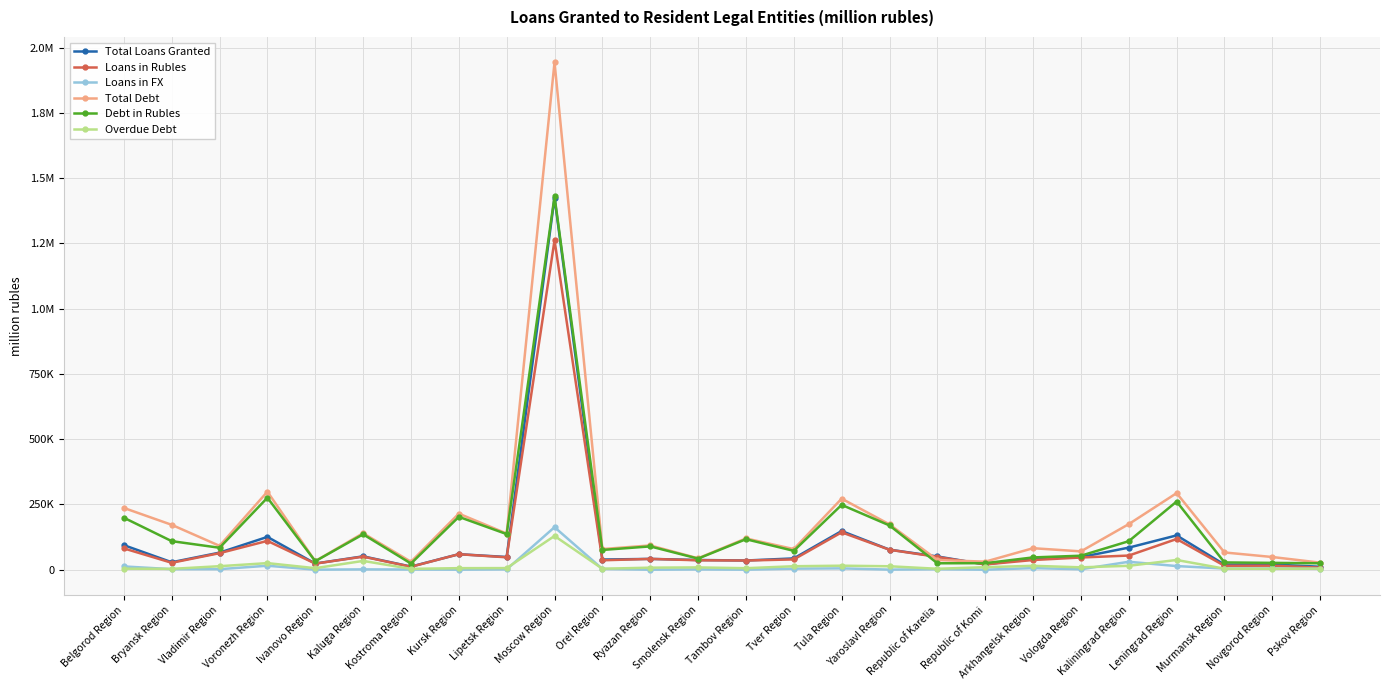

What are all the series names shown in the legend?

Total Loans Granted, Loans in Rubles, Loans in FX, Total Debt, Debt in Rubles, Overdue Debt